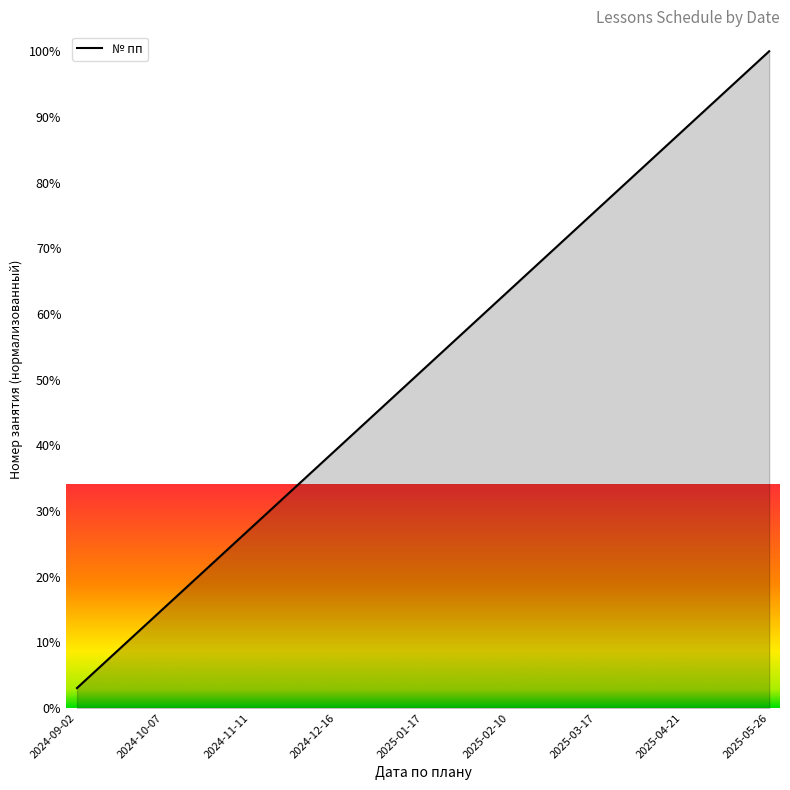

What is the difference between the maximum and minimum values?

97.0